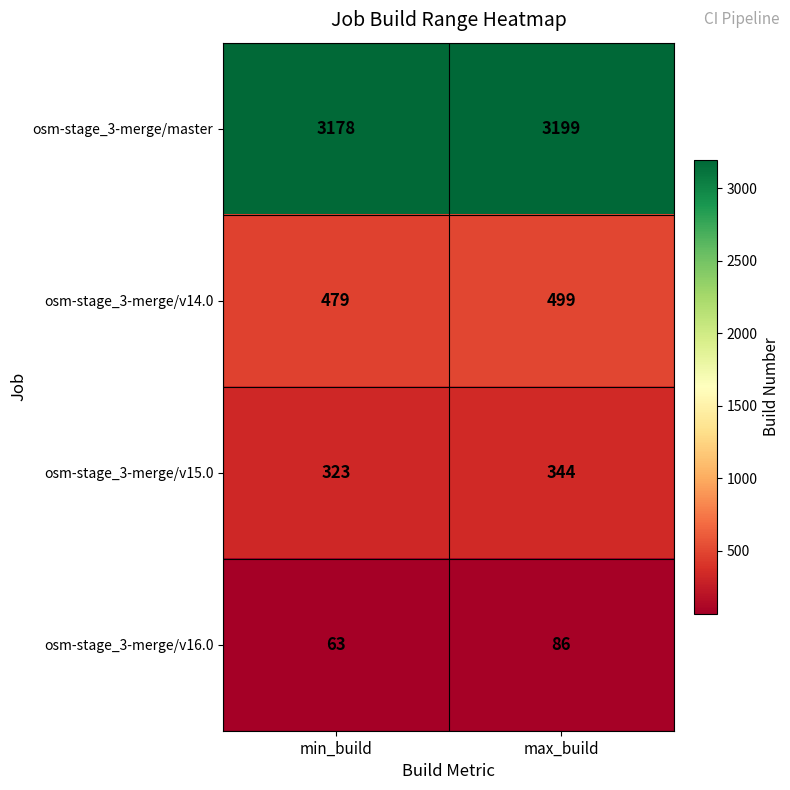

What is the difference between the highest and lowest values at max_build?

3113